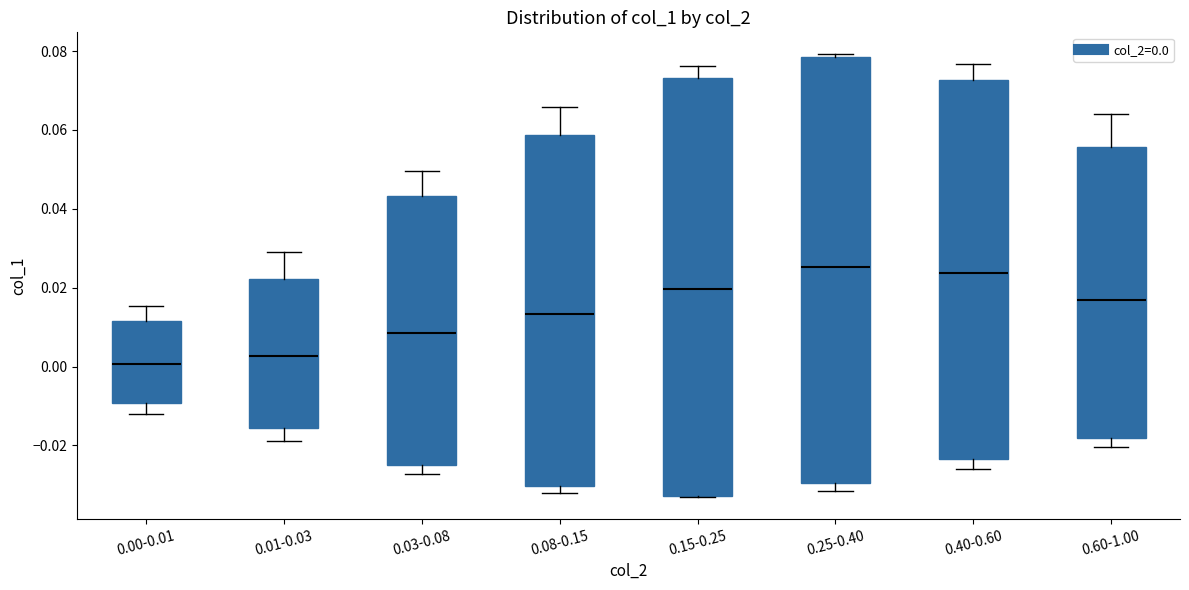

Reading left to right, transcribe this box plot: for each box, give where its median line is, the range the box spans, and where its two whiskers end, as read against the y-axis. The values are not printed on the chart, so give them approximately, as read against the axis.

0.00-0.01: median 0.000, box -0.010 to 0.012, whiskers -0.012 to 0.016
0.01-0.03: median 0.002, box -0.016 to 0.022, whiskers -0.018 to 0.028
0.03-0.08: median 0.008, box -0.024 to 0.044, whiskers -0.028 to 0.050
0.08-0.15: median 0.014, box -0.030 to 0.058, whiskers -0.032 to 0.066
0.15-0.25: median 0.020, box -0.032 to 0.074, whiskers -0.034 to 0.076
0.25-0.40: median 0.026, box -0.030 to 0.078, whiskers -0.032 to 0.080
0.40-0.60: median 0.024, box -0.024 to 0.072, whiskers -0.026 to 0.076
0.60-1.00: median 0.016, box -0.018 to 0.056, whiskers -0.020 to 0.064